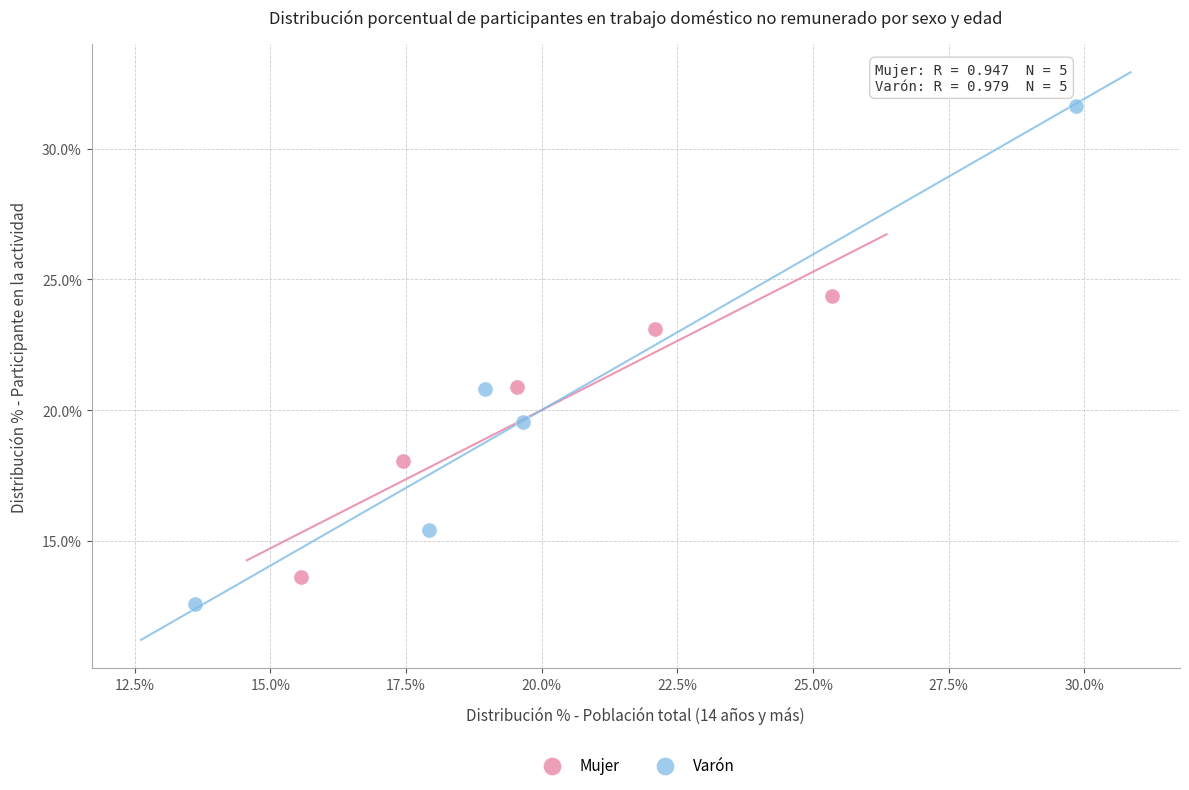

Which series contains the highest Y value?

Varón